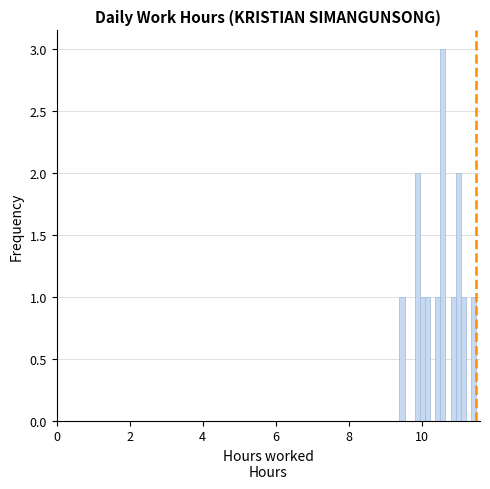

Around what value on the x-axis is the tallest bar? Give the approximate position of its centre, as read against the axis.

10.6